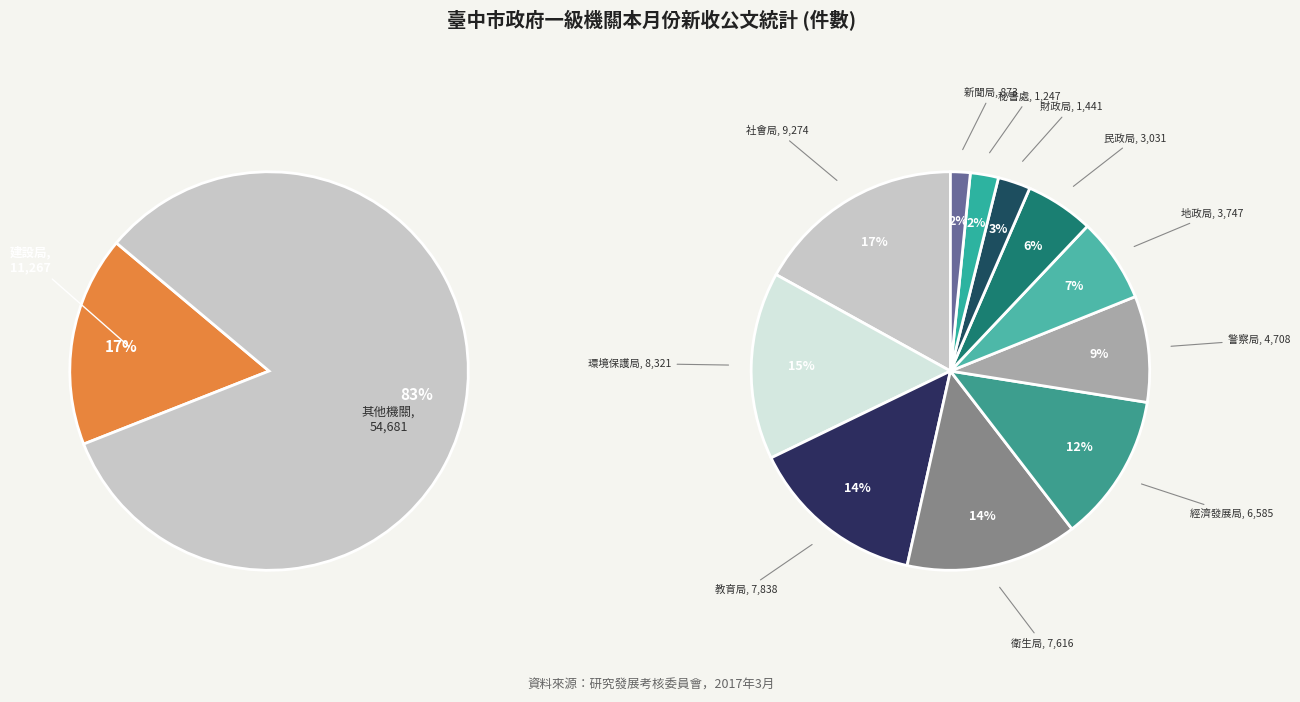

What is the change in value from 地政局 to 新聞局?

-2874